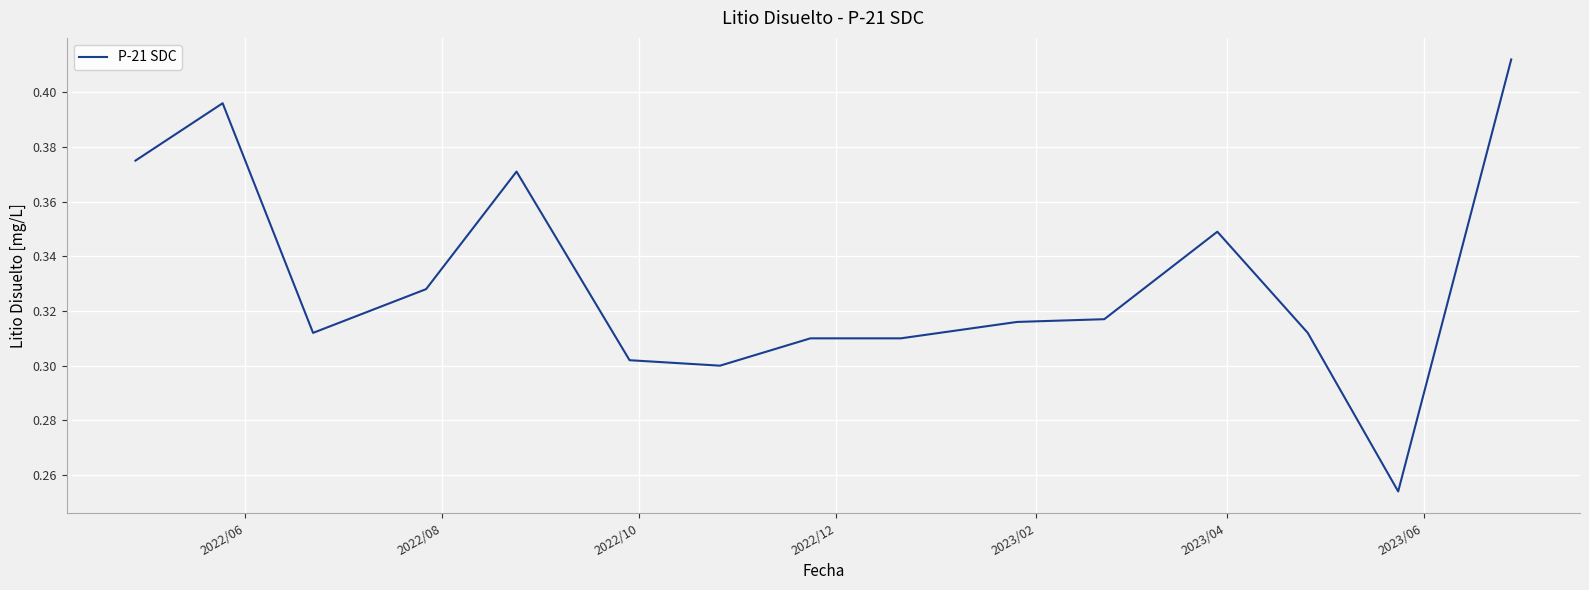

Count the values in the range 0 to 1.

15